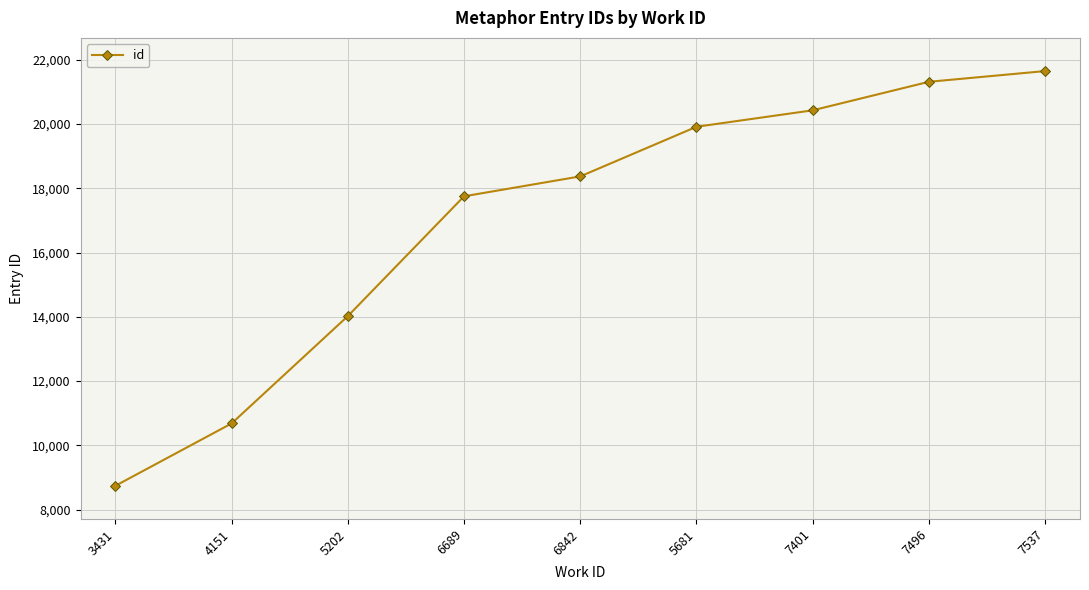

Is it true that the value at 5681 is 6126?

False